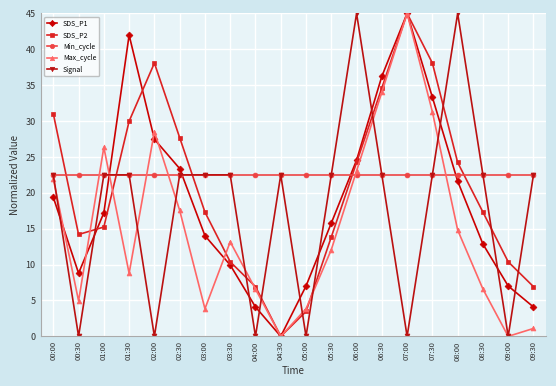

What position from the right is 02:30?

15